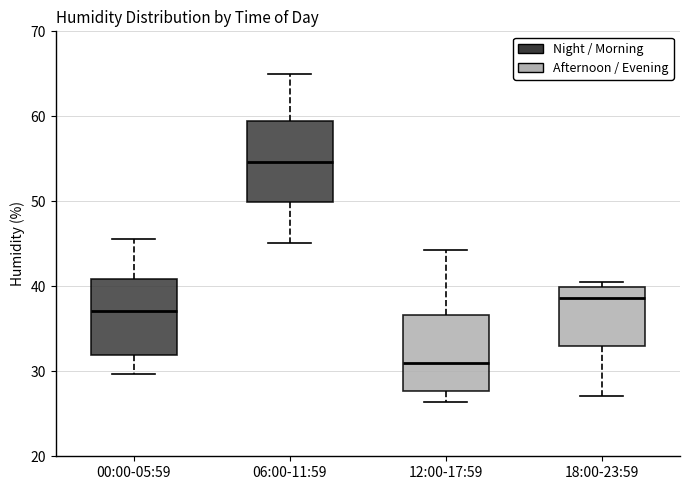

Reading left to right, read every box against the y-axis: the position of its median line, the range the box covers, and the ends of its whiskers. The values are not printed on the chart, so give them approximately, as read against the axis.

00:00-05:59: median 37, box 32 to 41, whiskers 30 to 46
06:00-11:59: median 55, box 50 to 60, whiskers 45 to 65
12:00-17:59: median 31, box 28 to 37, whiskers 26 to 44
18:00-23:59: median 39, box 33 to 40, whiskers 27 to 41